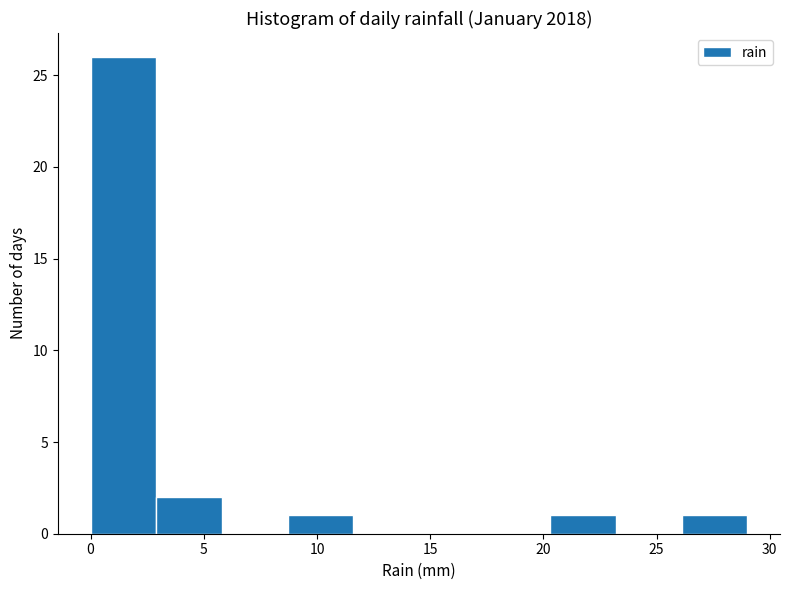

Reading left to right, list every bar in this chart as the range it spans on the x-axis followed by its height. Neither the bar edges nor the heights are printed on the chart, so give them approximately, as read against the axes.

0.0 to 2.9: 26
2.9 to 5.8: 2
5.8 to 8.7: 0
8.7 to 11.6: 1
11.6 to 14.5: 0
14.5 to 17.4: 0
17.4 to 20.3: 0
20.3 to 23.2: 1
23.2 to 26.1: 0
26.1 to 29.0: 1